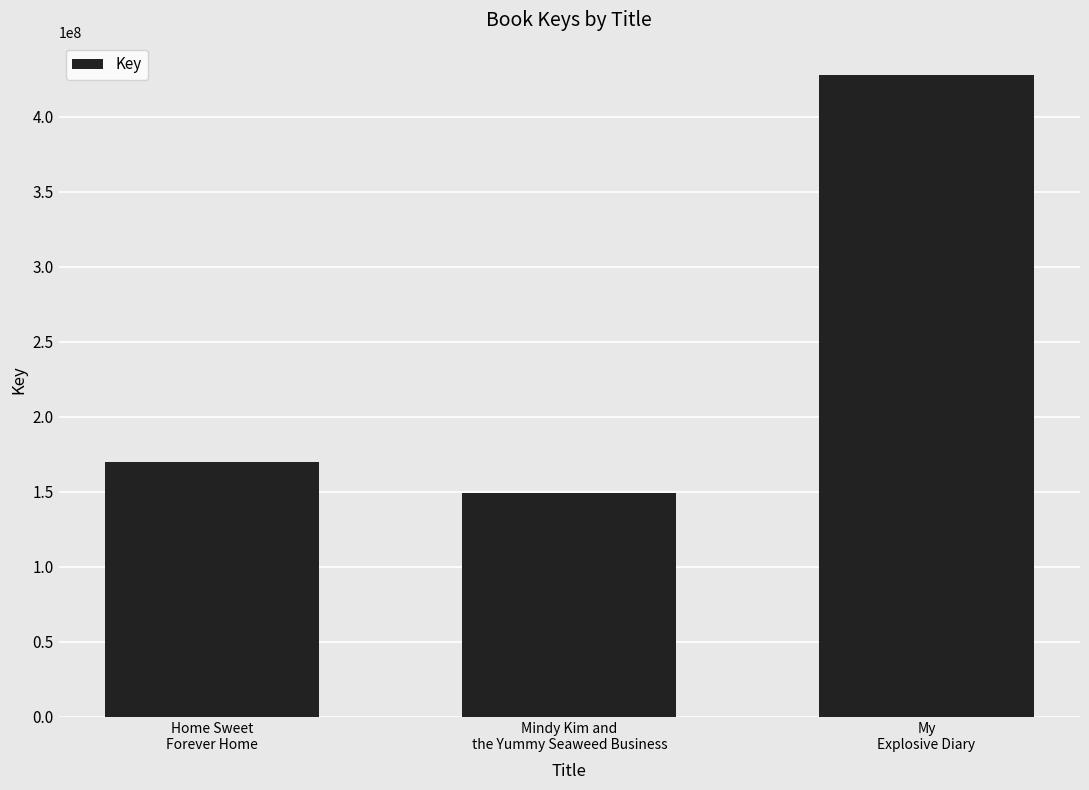

Reading right to left, list all the values displayed in this chart.

My
Explosive Diary=428121563	Mindy Kim and
the Yummy Seaweed Business=149015353	Home Sweet
Forever Home=170028085